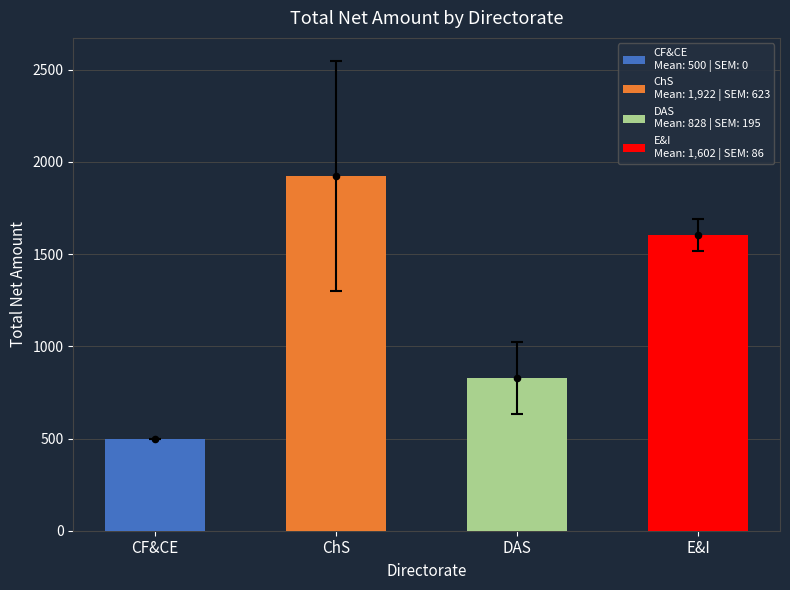

Approximately how many times larger is the value at E&I compared to ChS?

0.8